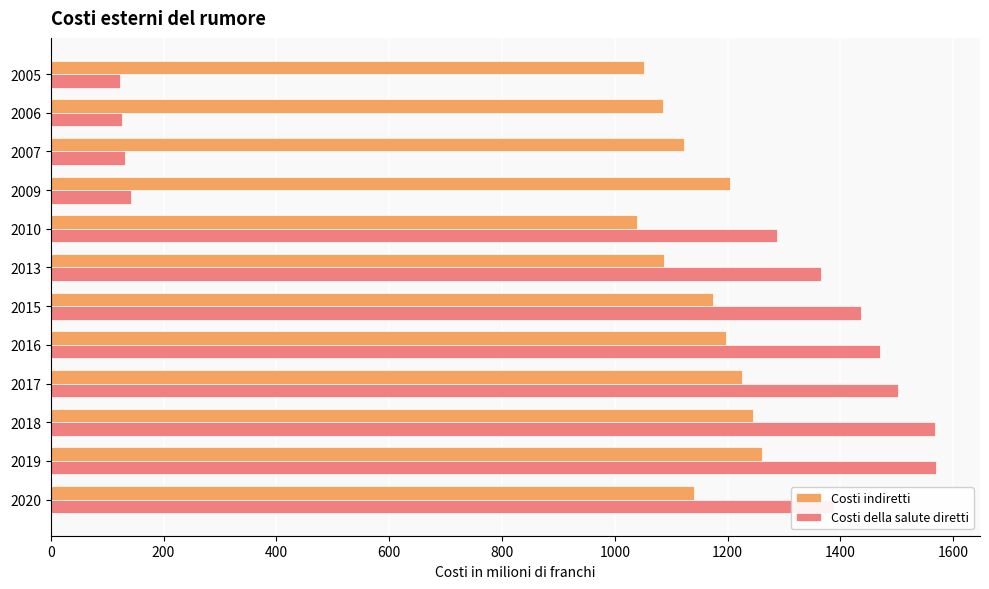

What is the difference between the maximum and minimum values in the Costi indiretti series?

222